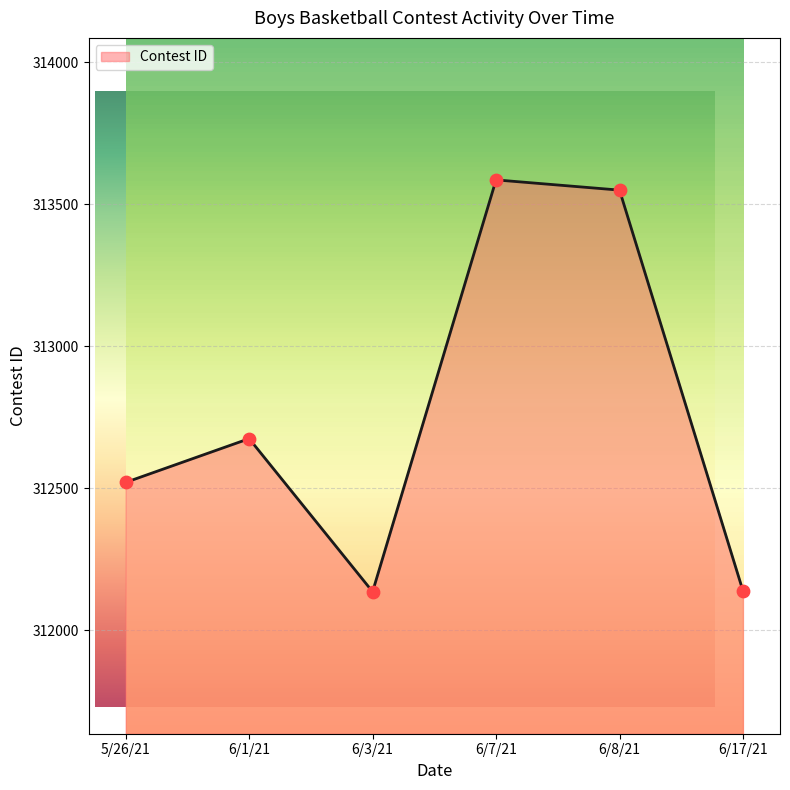

What is the change in value from 6/1/21 to 6/8/21?

+875